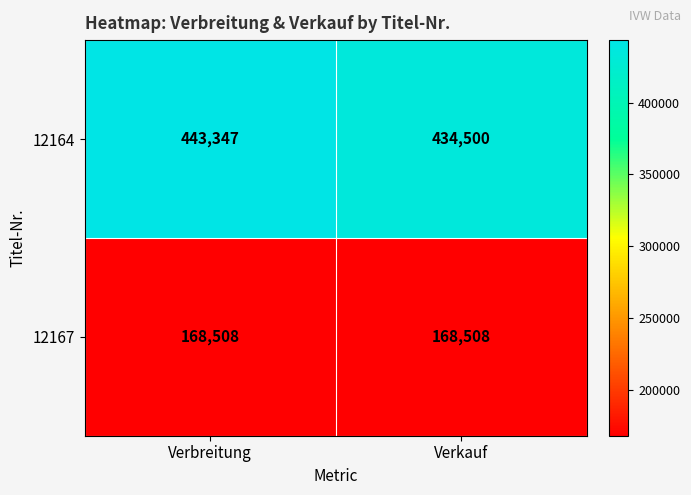

What is the difference between the highest and lowest values at Verkauf?

265992